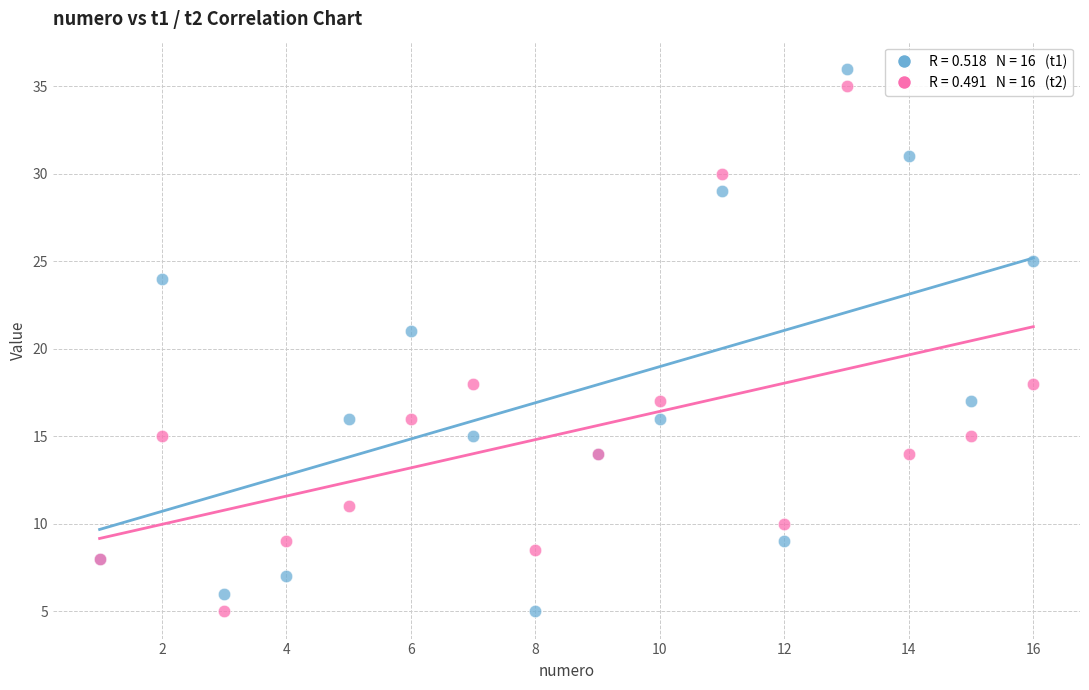

Across all series, what Y value is closest to 20?

21.0